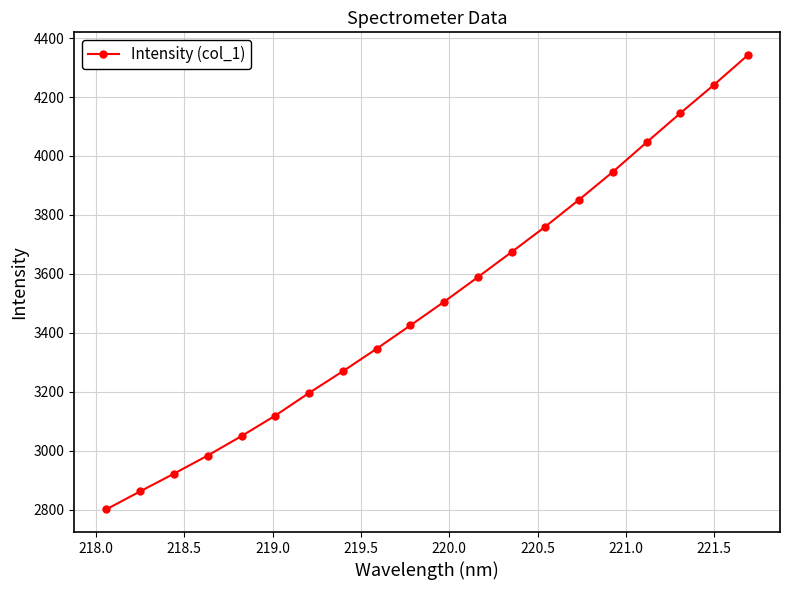

True or false: the data has more than 2 interior local peaks.

False